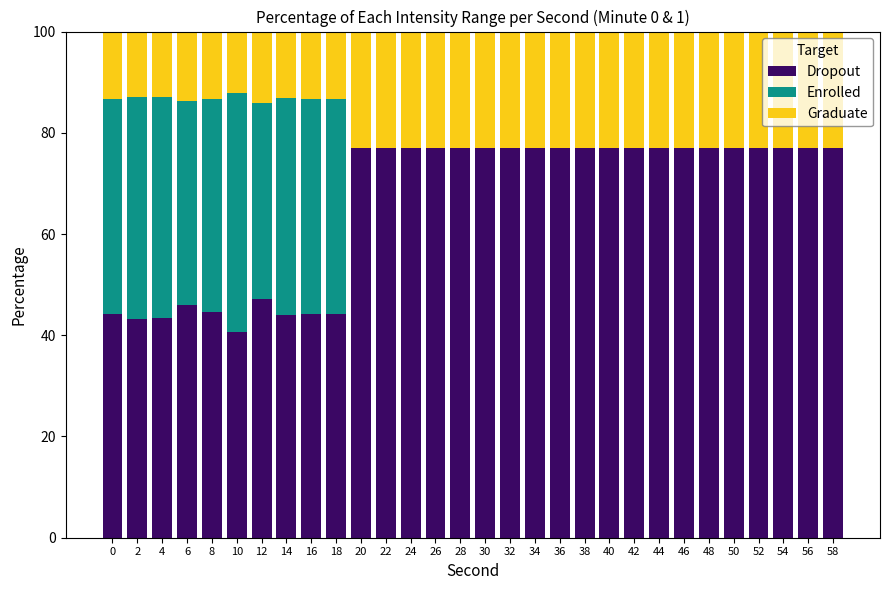

What is the total value across all series at 48?

100.0